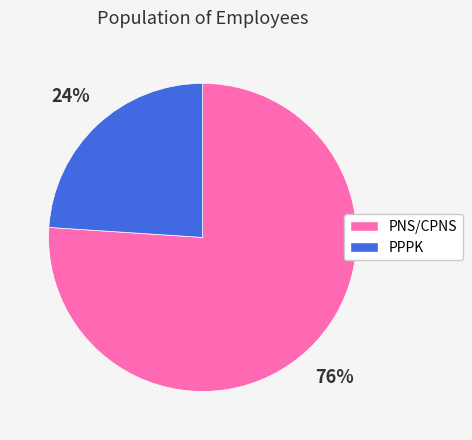

How many slices are in this pie chart?

2